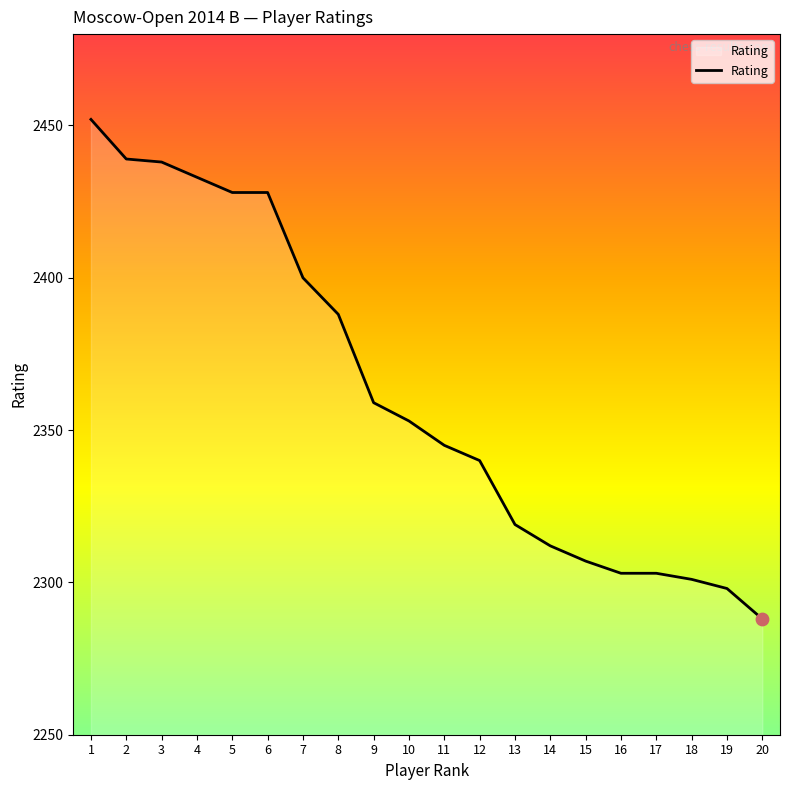

What is the ratio of the value at 16 to the value at 7?

1.0